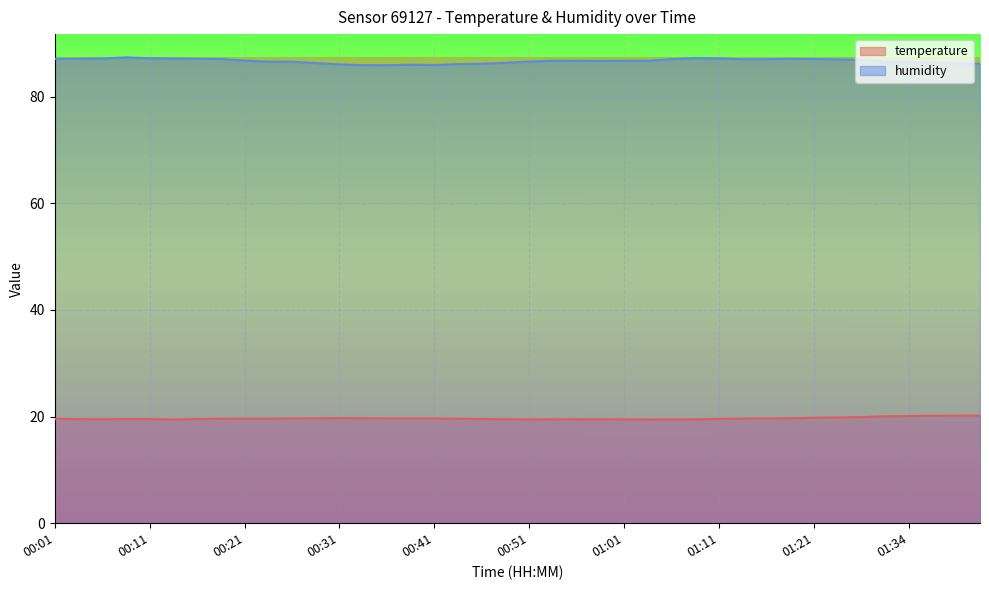

List the series in order of their overall mean, lowest first.

temperature, humidity